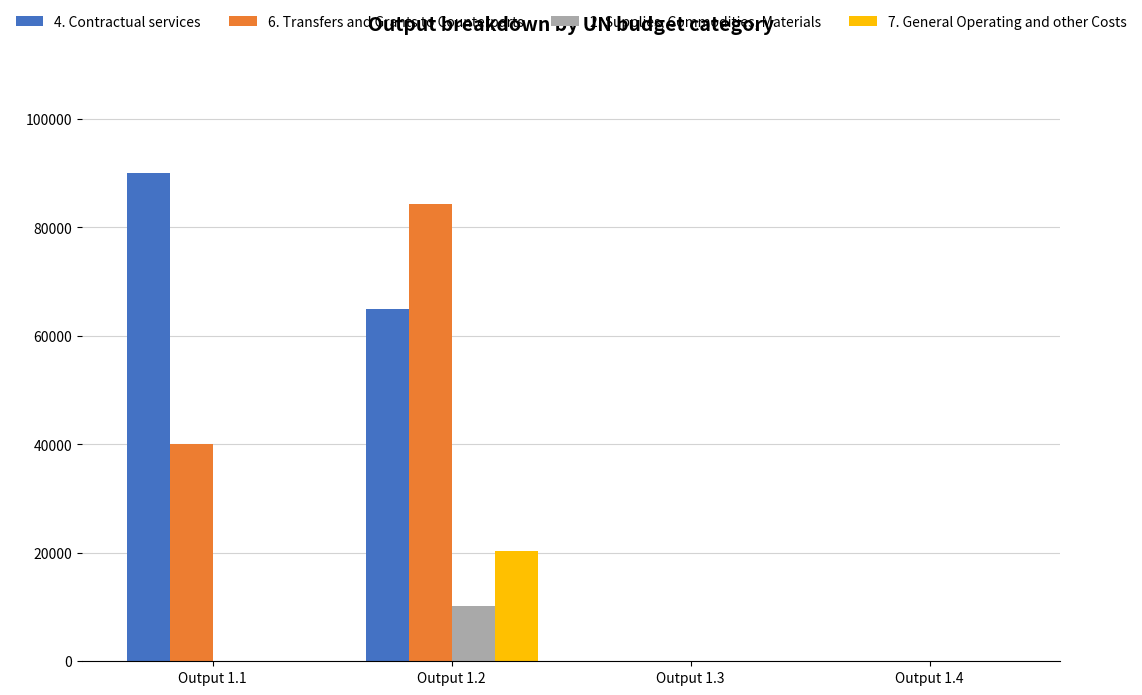

How many groups of bars are there?

4